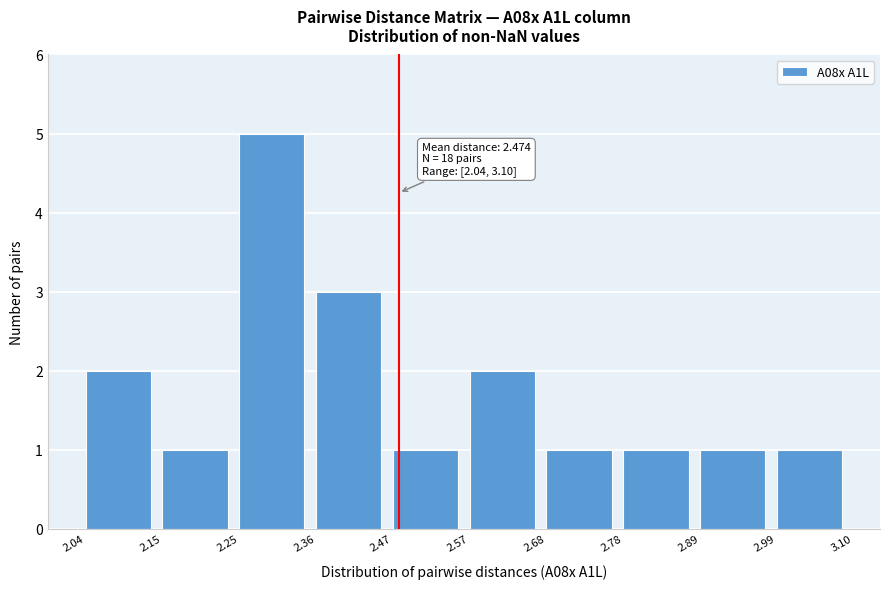

Over which range of the x-axis is the bar tallest?

2.25 to 2.36